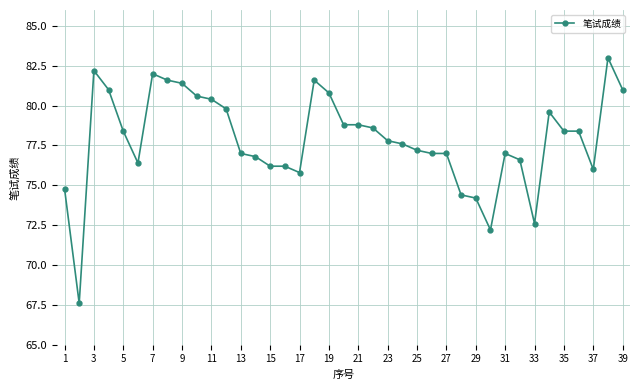

How many data points does each series have?

39